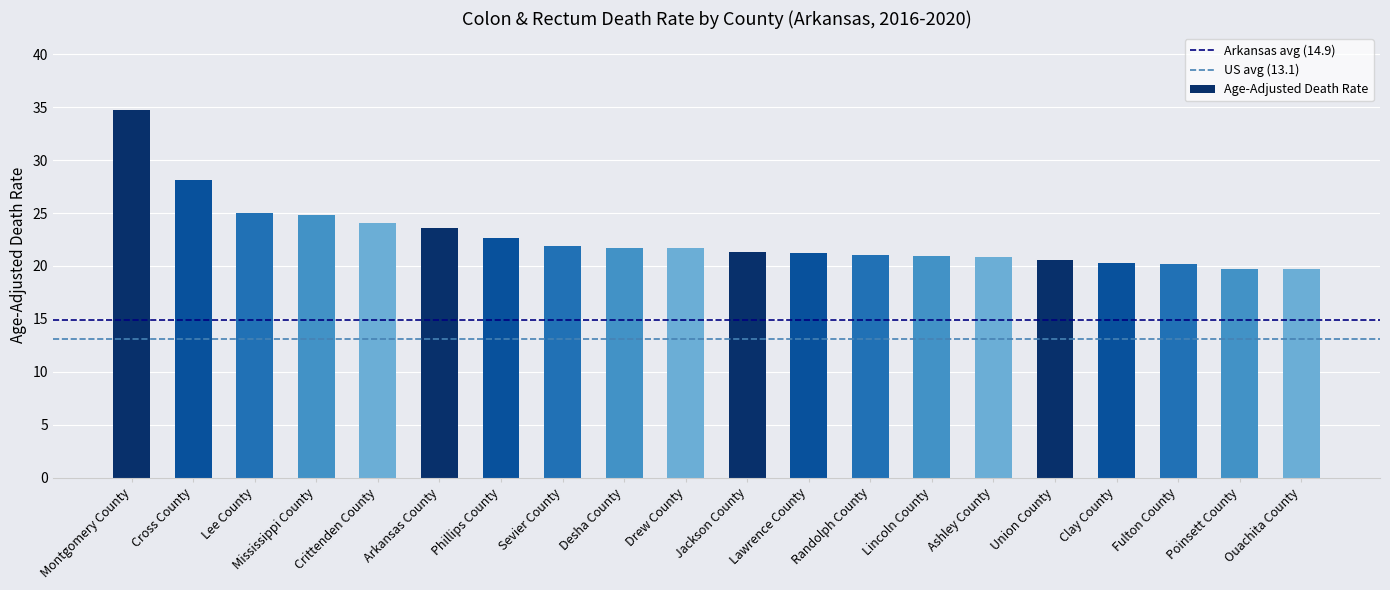

What is the difference between the second highest and minimum values?

8.4